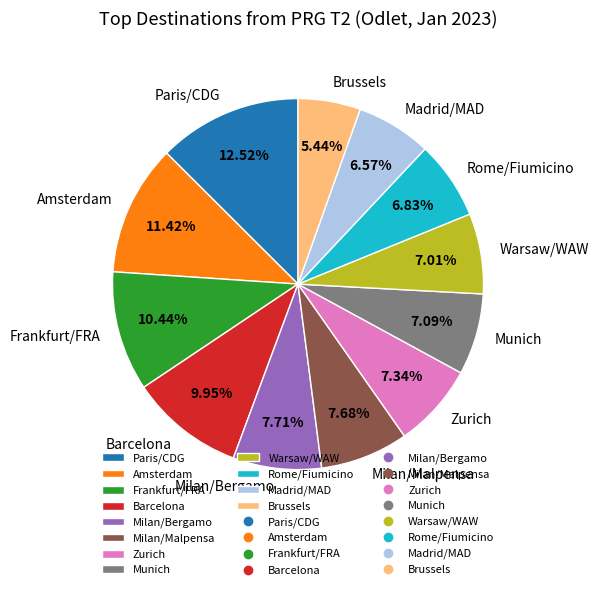

Does Amsterdam account for over 50% of the chart?

No